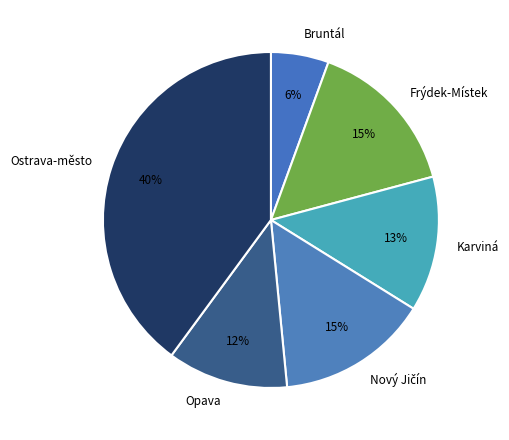

Is it true that Frýdek-Místek is 3% of the pie?

False